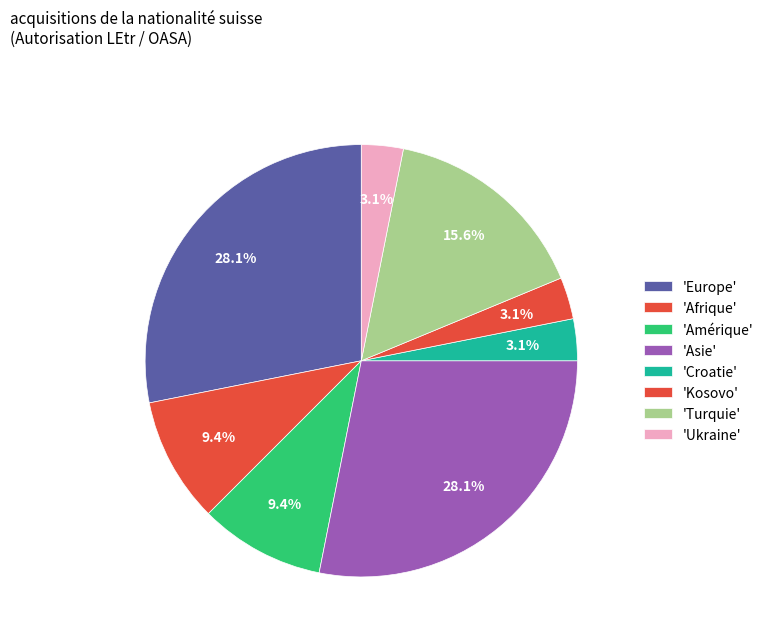

How many slices are in this pie chart?

8